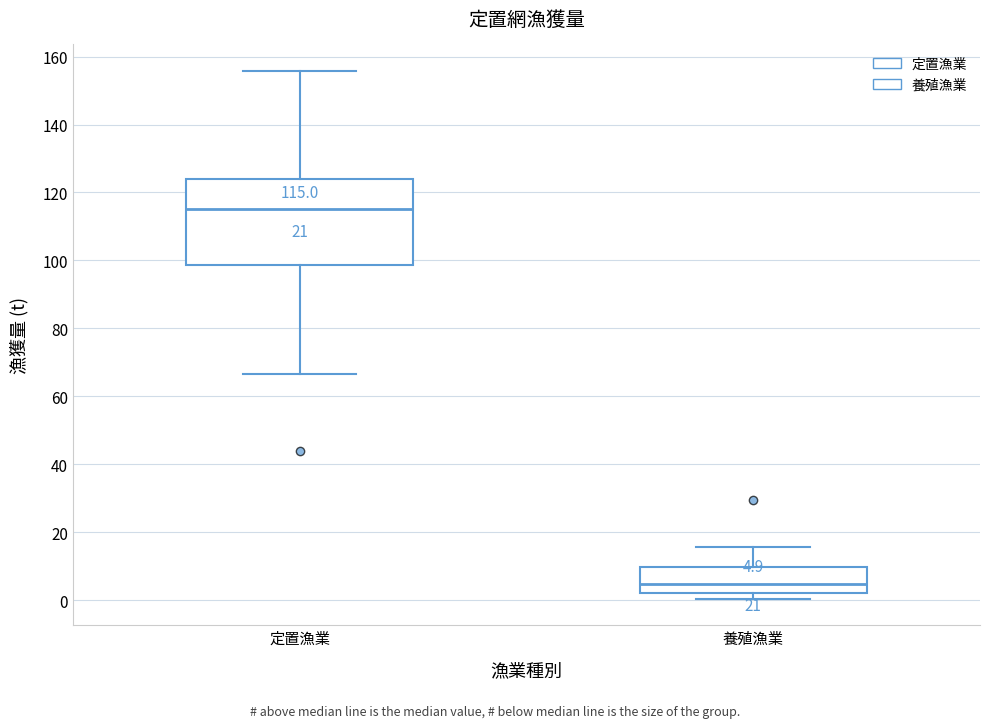

Which box is the tallest, from its lower edge to its upper edge?

定置漁業